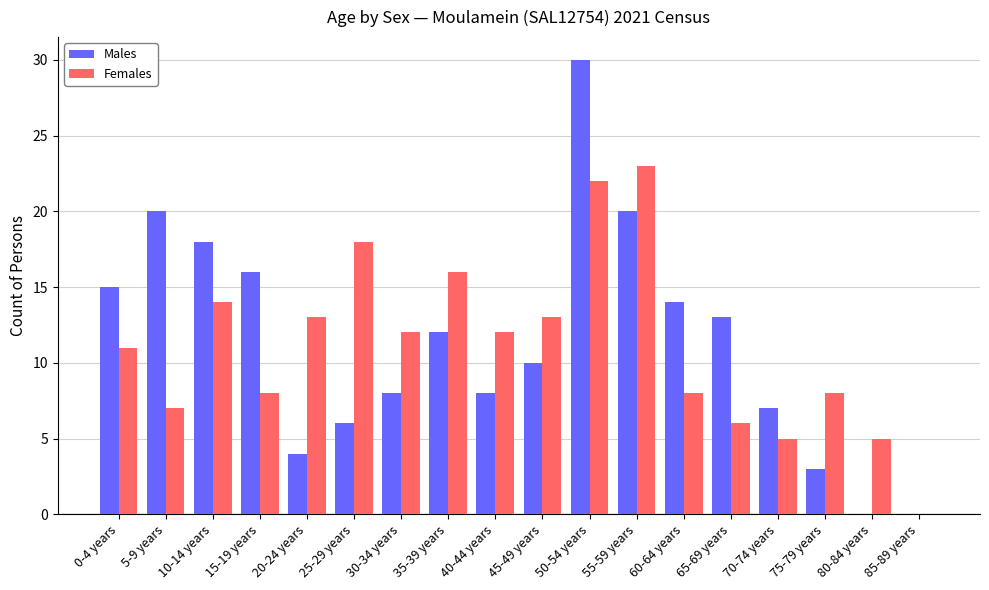

Which category has the highest value in the Males series?

50-54 years